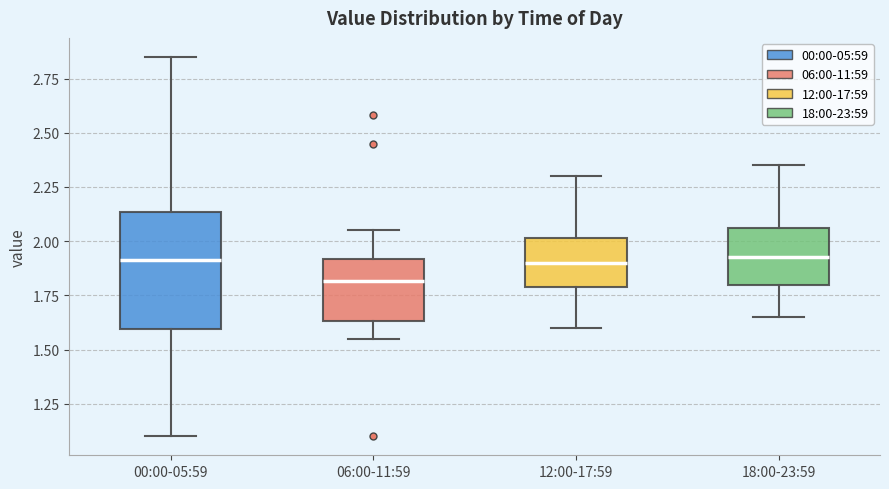

Which box is the tallest, from its lower edge to its upper edge?

00:00-05:59